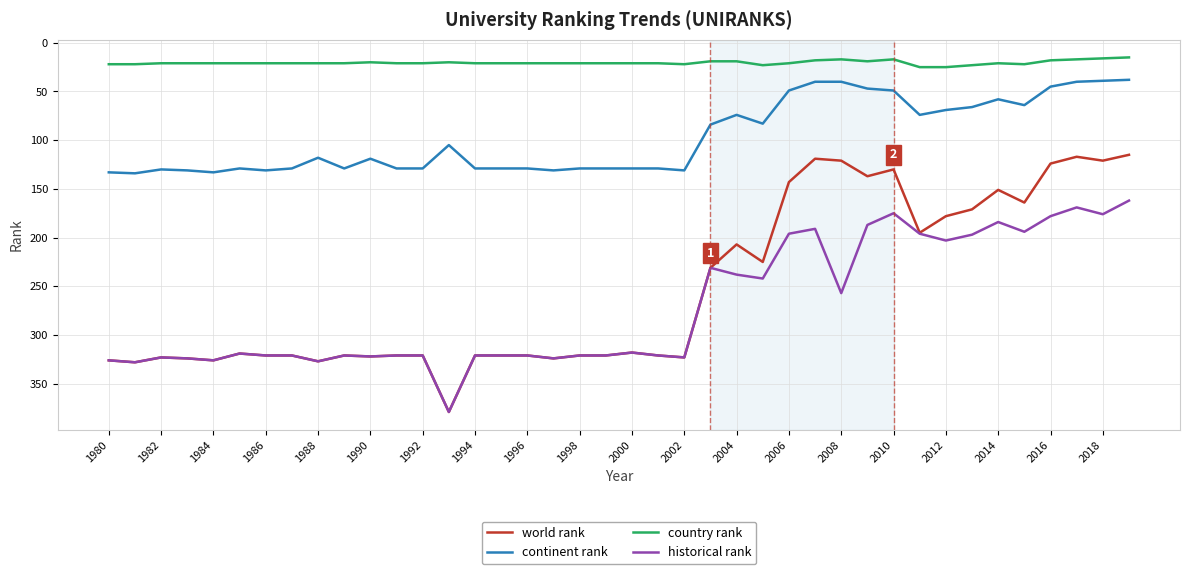

Which series has the widest spread of values?

world rank